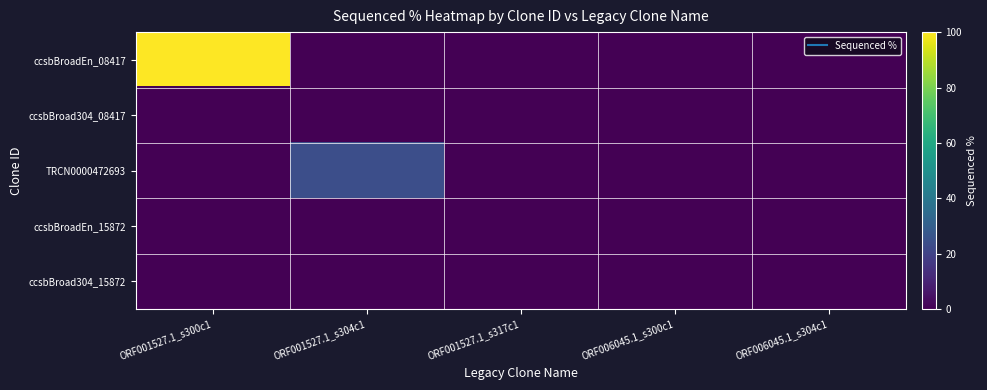

Rank the series at ORF001527.1_s304c1 from highest to lowest value.

TRCN0000472693, ccsbBroadEn_08417, ccsbBroad304_08417, ccsbBroadEn_15872, ccsbBroad304_15872